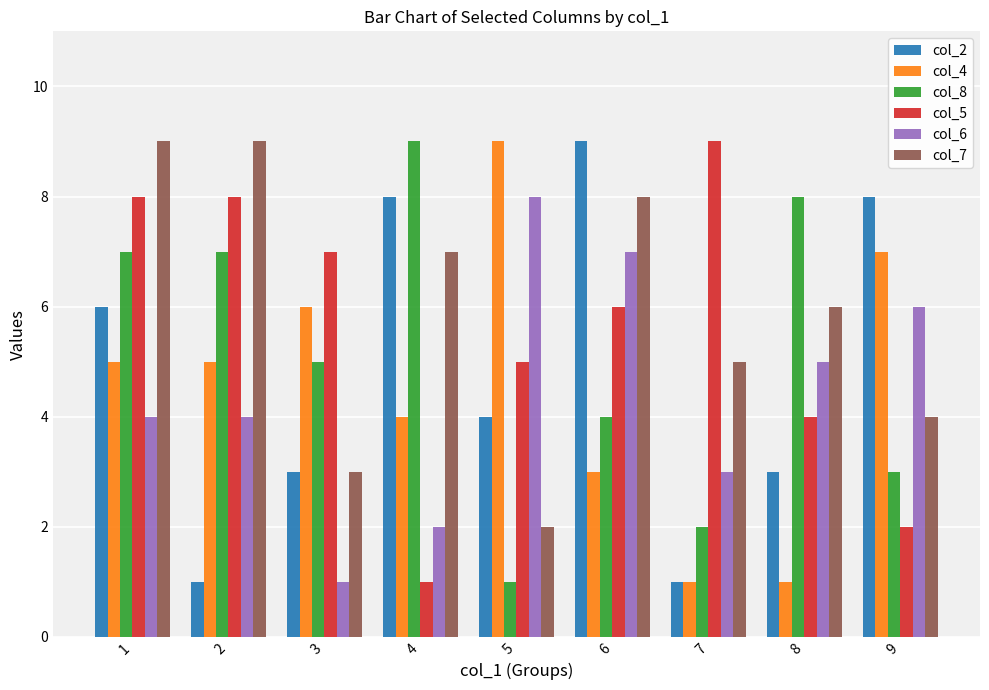

What is the difference between the maximum and minimum values in the col_5 series?

8